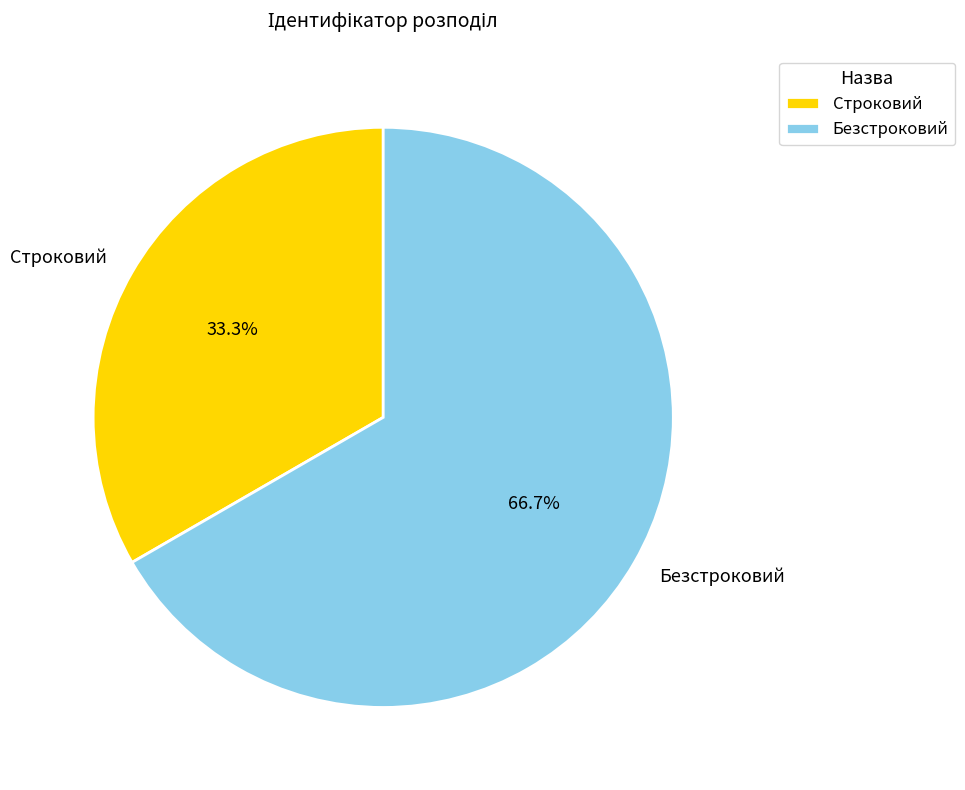

Which has a higher value, Строковий or Безстроковий?

Безстроковий